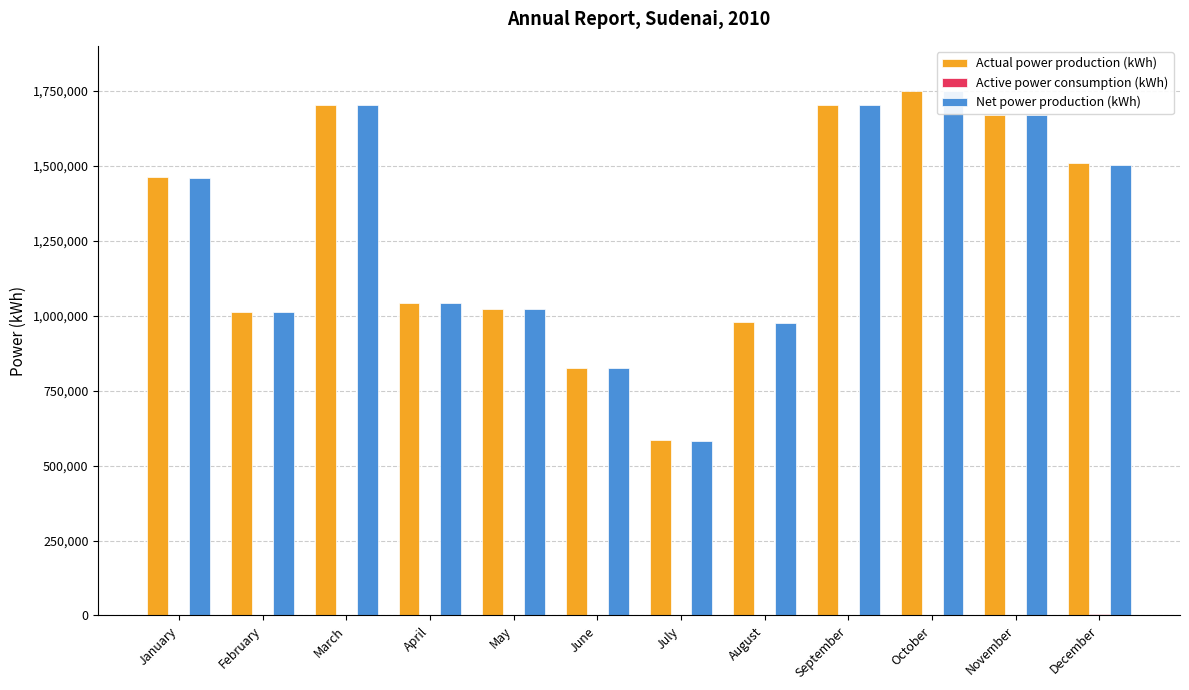

Which series changed the most between September and November?

Actual power production (kWh)